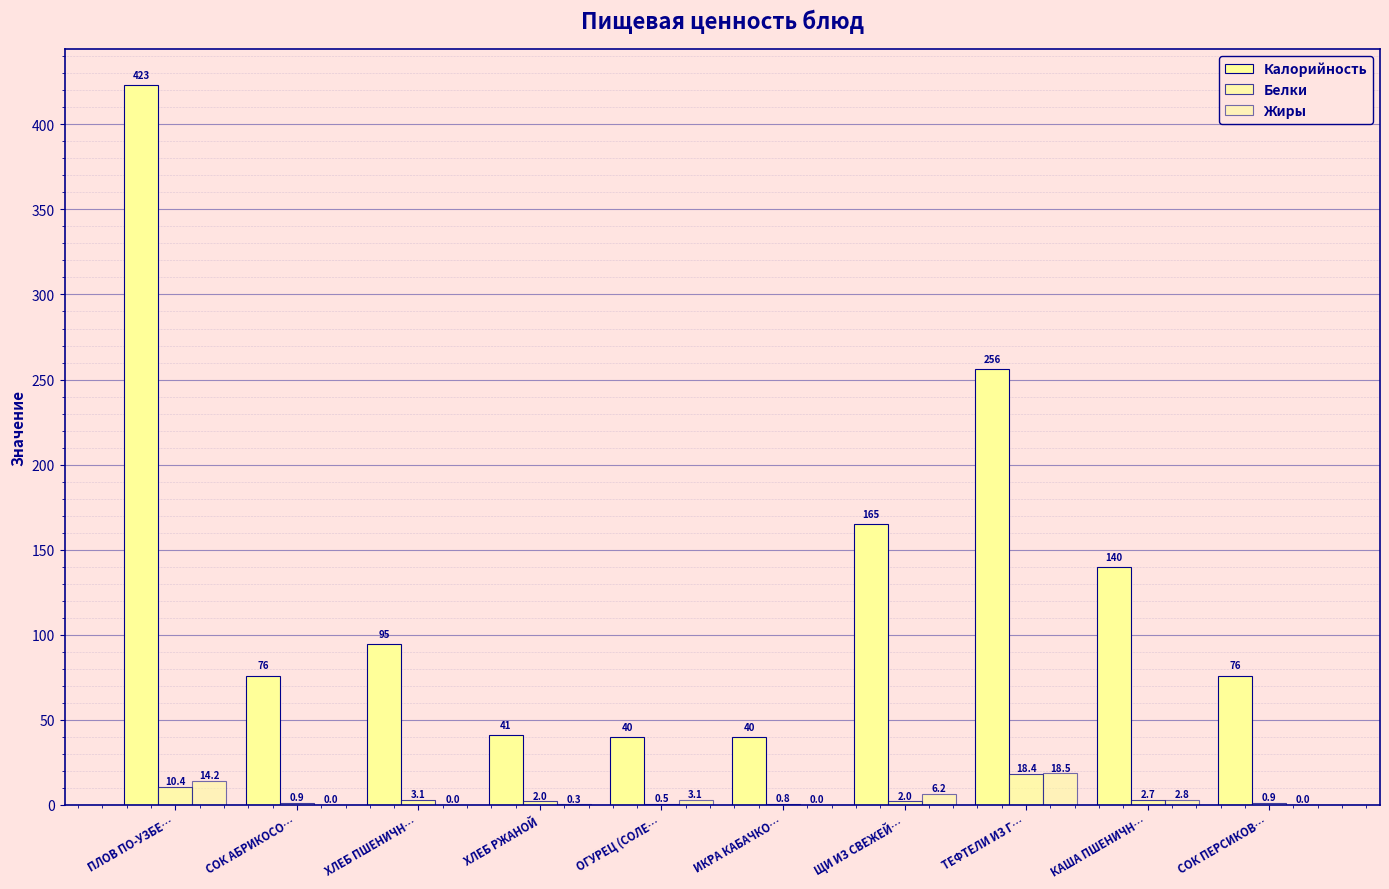

What is the difference between the Жиры values at КАША ПШЕНИЧН… and ИКРА КАБАЧКО…?

2.8